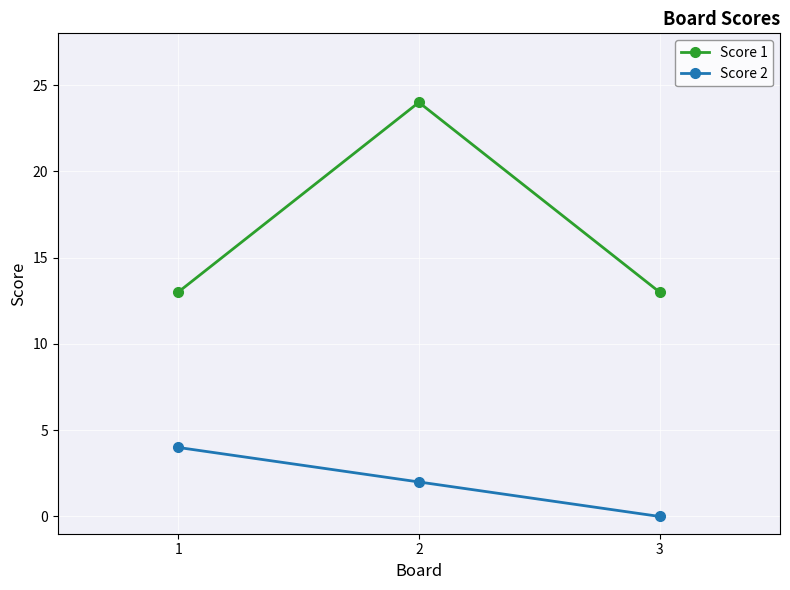

Reading right to left, extract all data points from this chart.

Score 1: 3=13	2=24	1=13
Score 2: 3=0	2=2	1=4